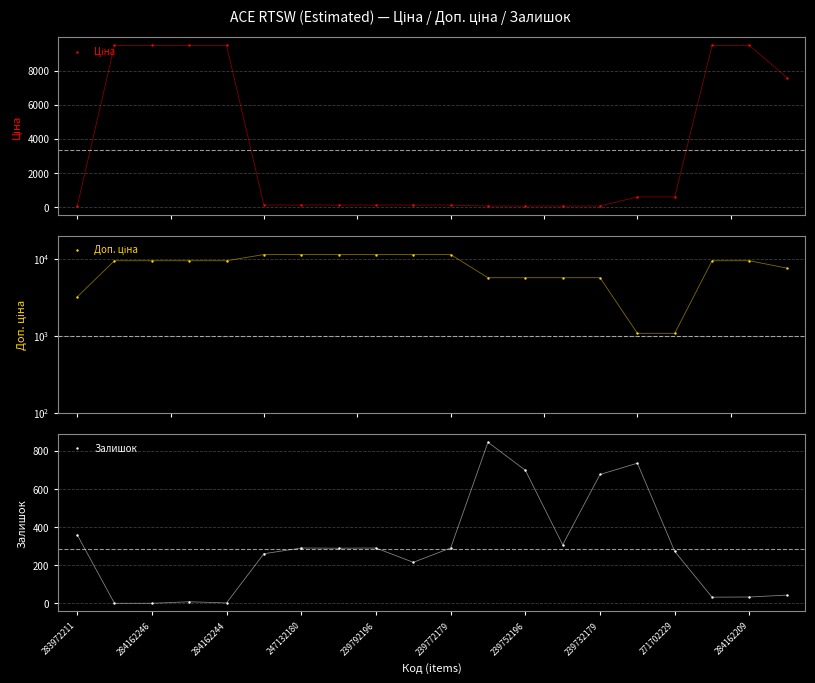

Which series has the widest spread of Y values?

Доп. ціна